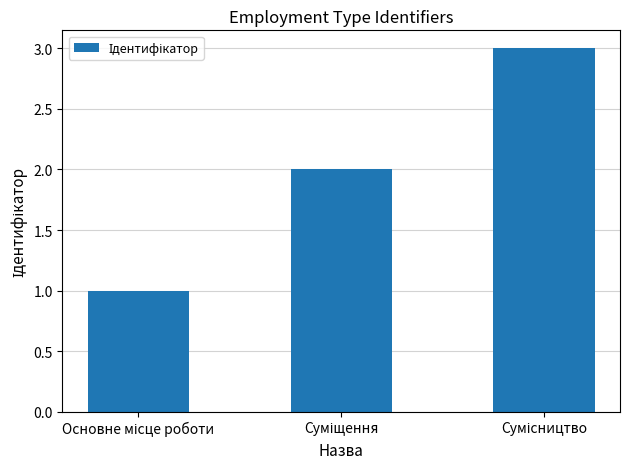

What is the sum of all values?

6